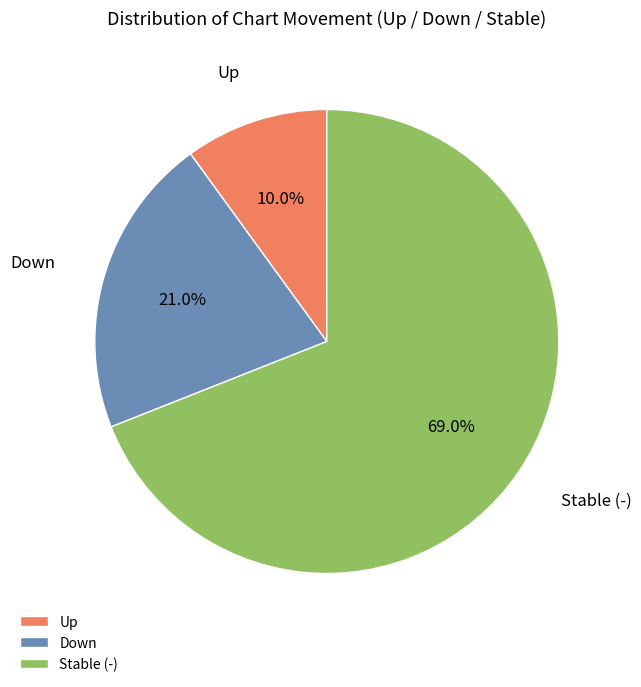

Which slice represents more than half of the pie?

Stable (-)